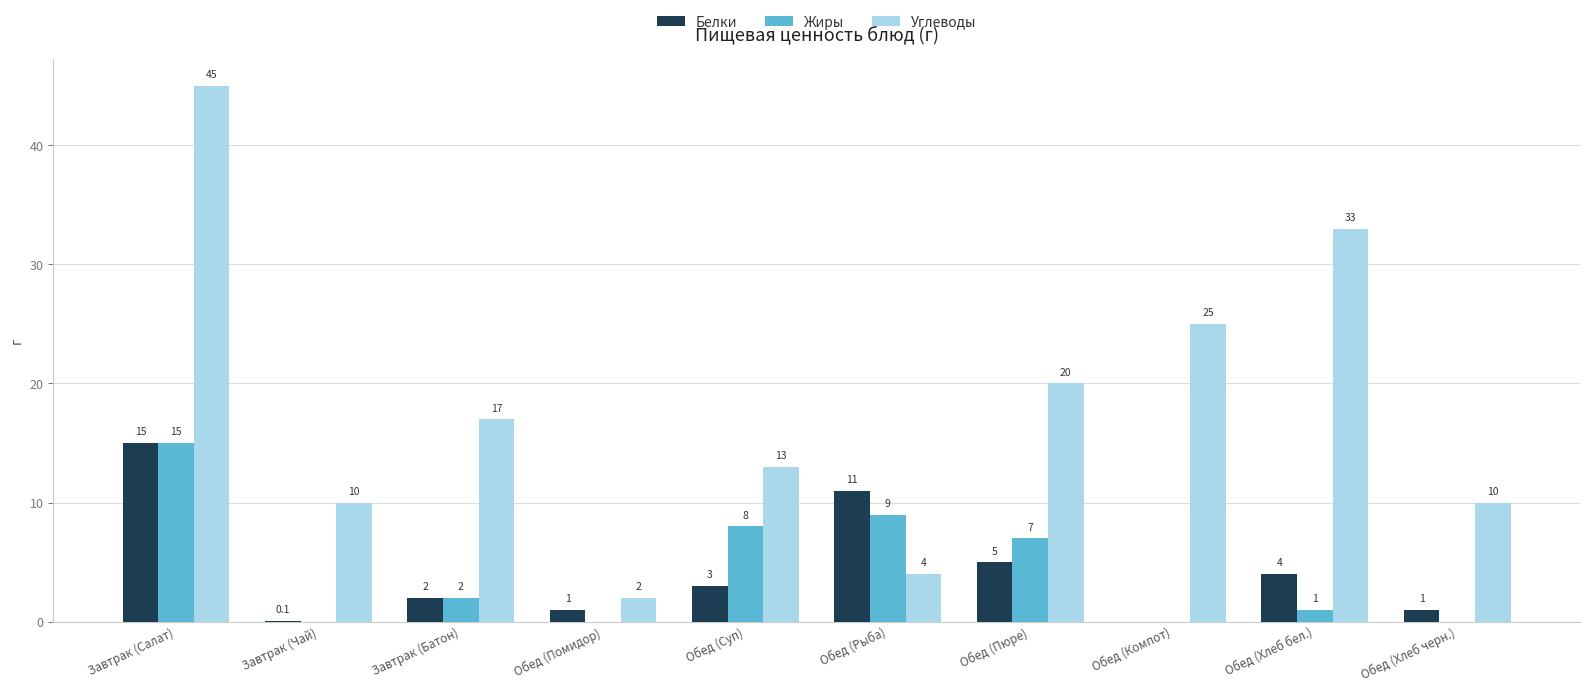

Is it true that Жиры equals 2.0 at Завтрак (Батон)?

True